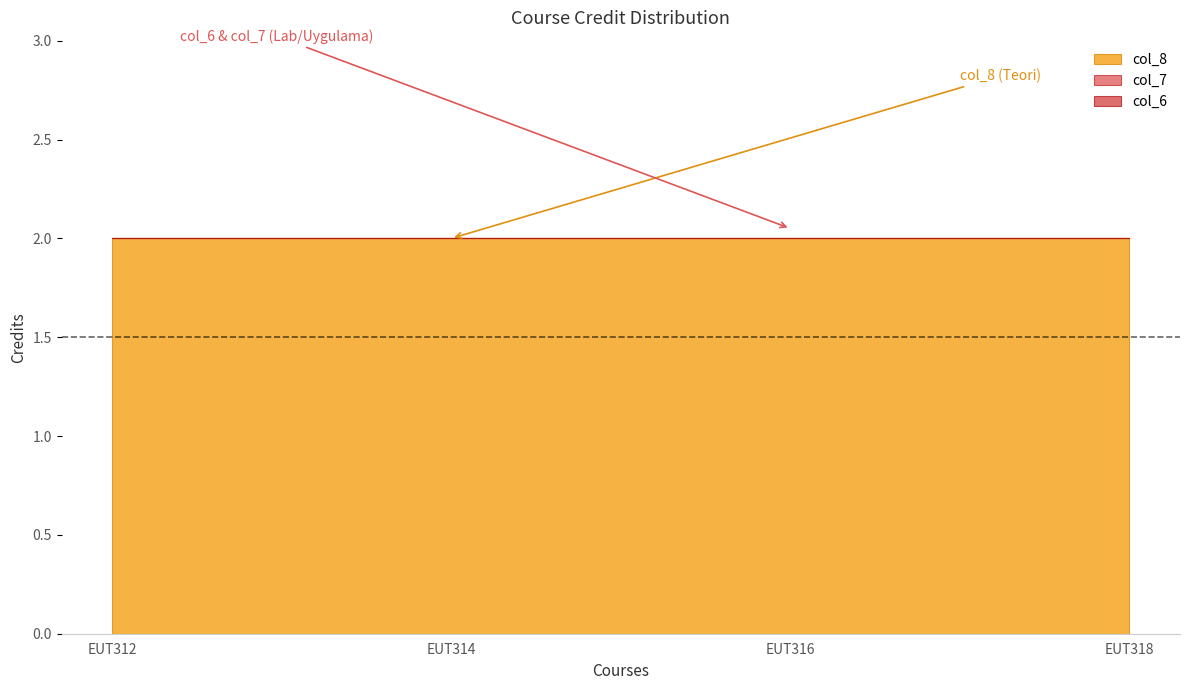

Between EUT314 and EUT318, which series saw the biggest shift?

col_6